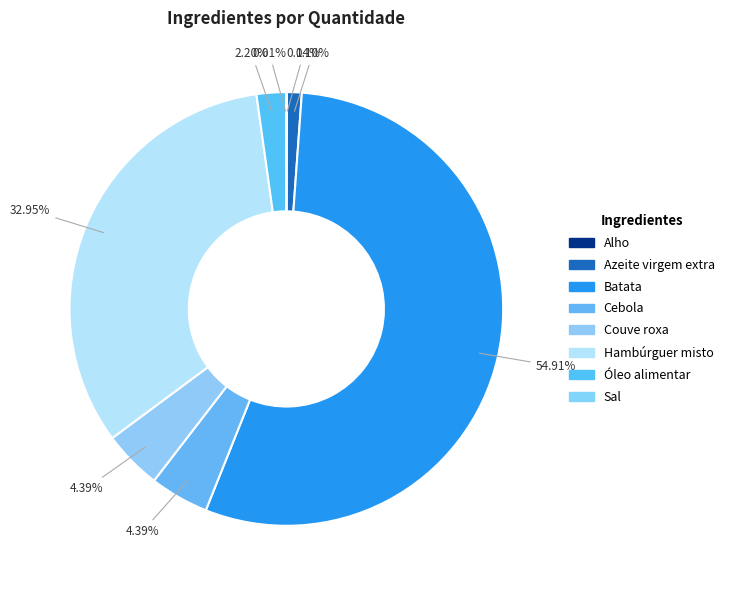

To the nearest percent, what is the average slice percentage?

12%